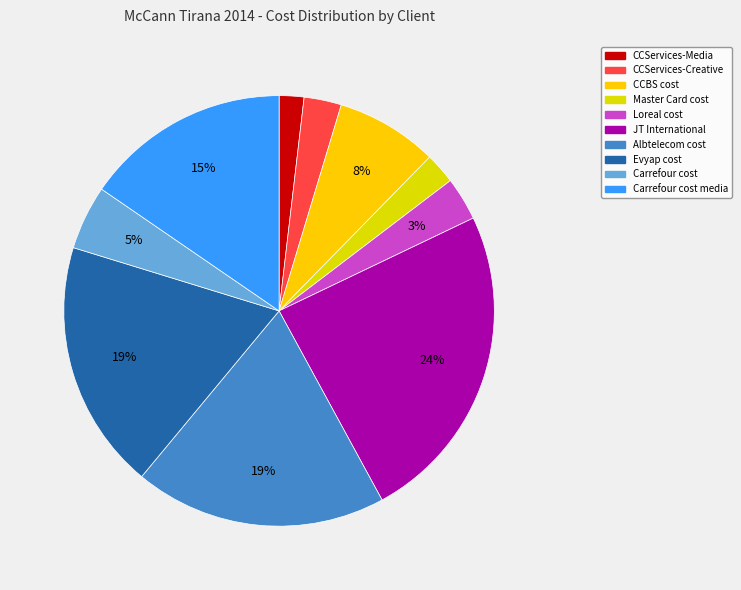

To the nearest percent, what is the average slice percentage?

10%